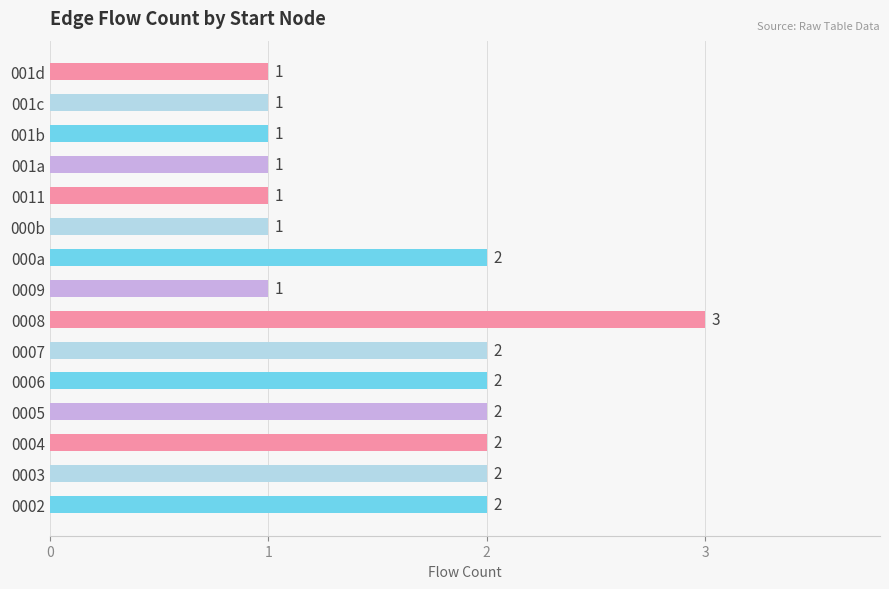

Approximately how many times larger is the value at 000b compared to 000a?

0.5